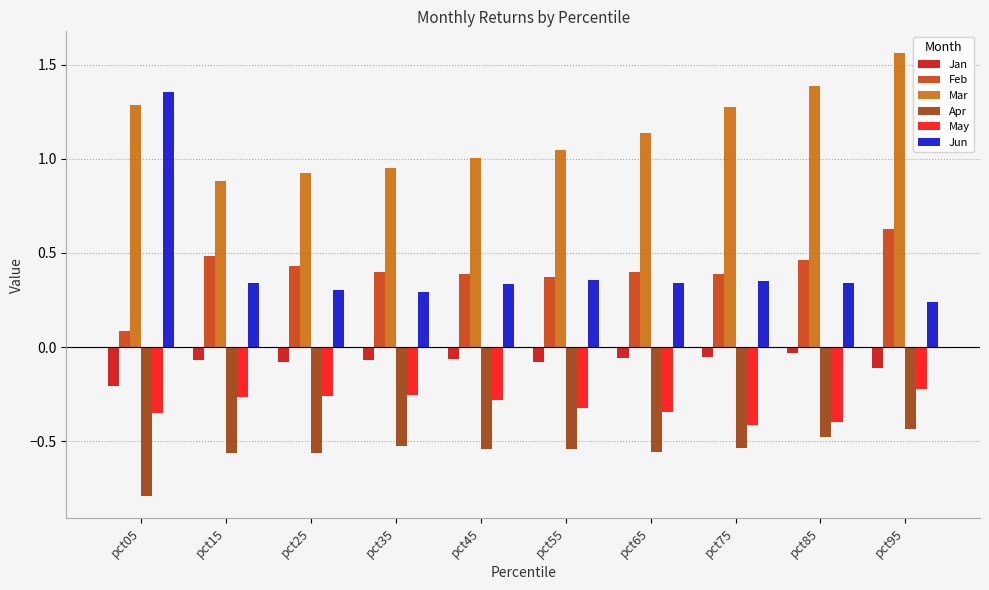

At which category is the sum across all series the highest?

pct95